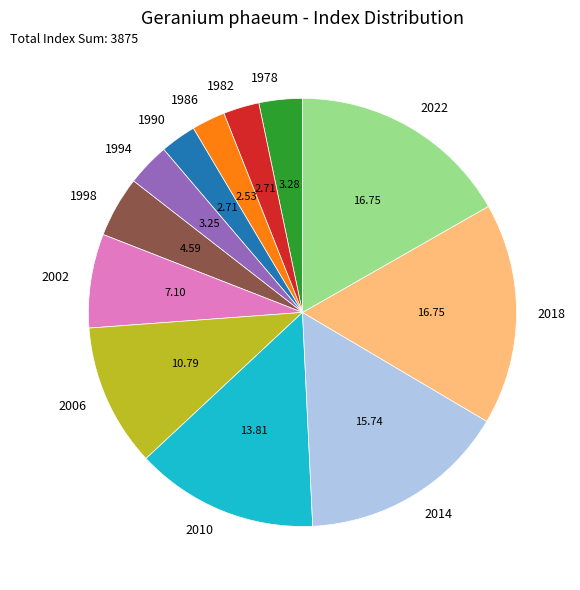

Which has a higher value, 1994 or 1998?

1998